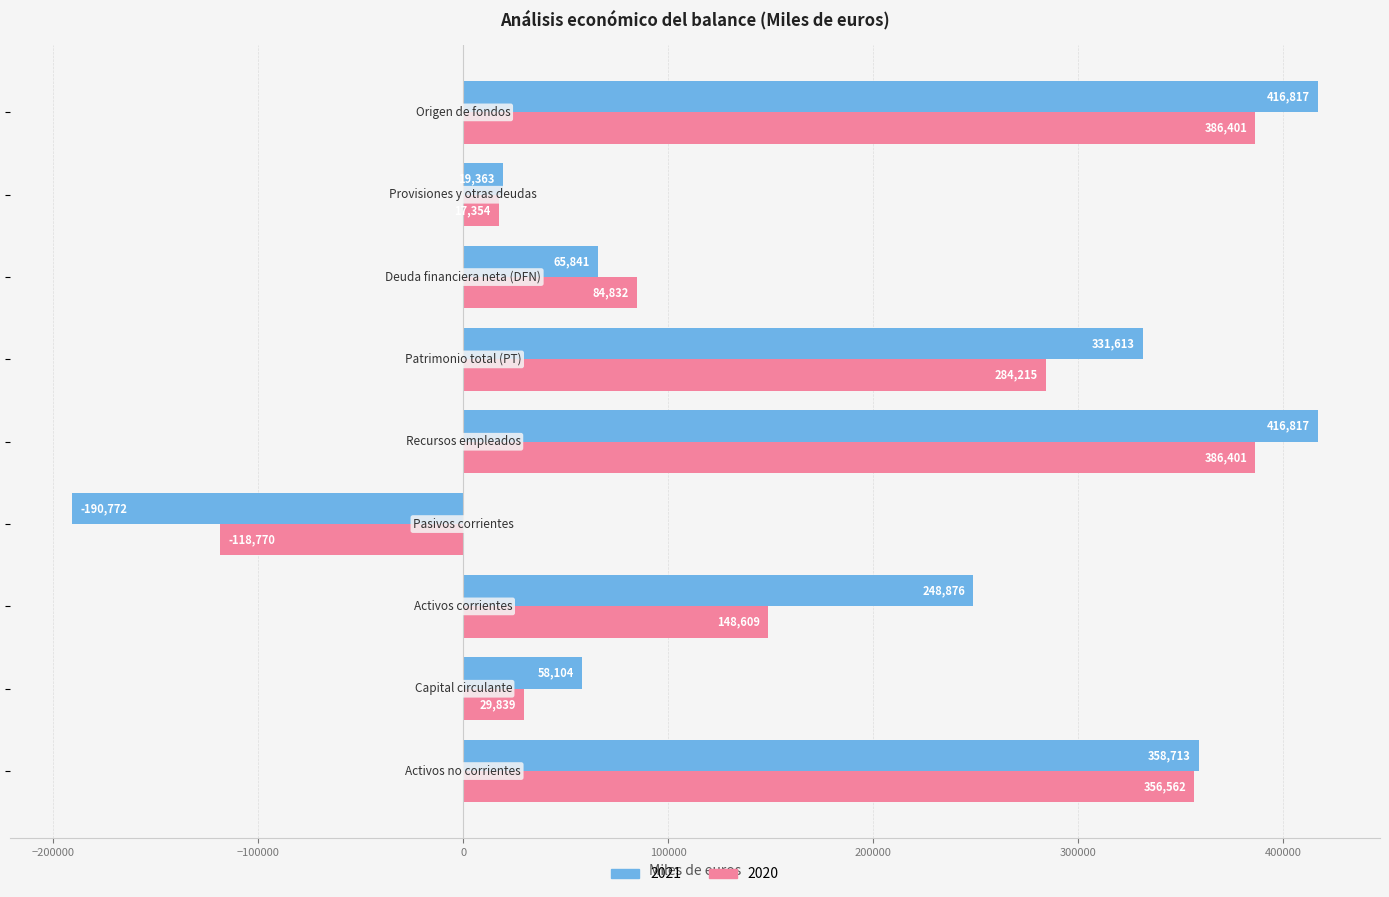

What is the greatest value displayed?

416817